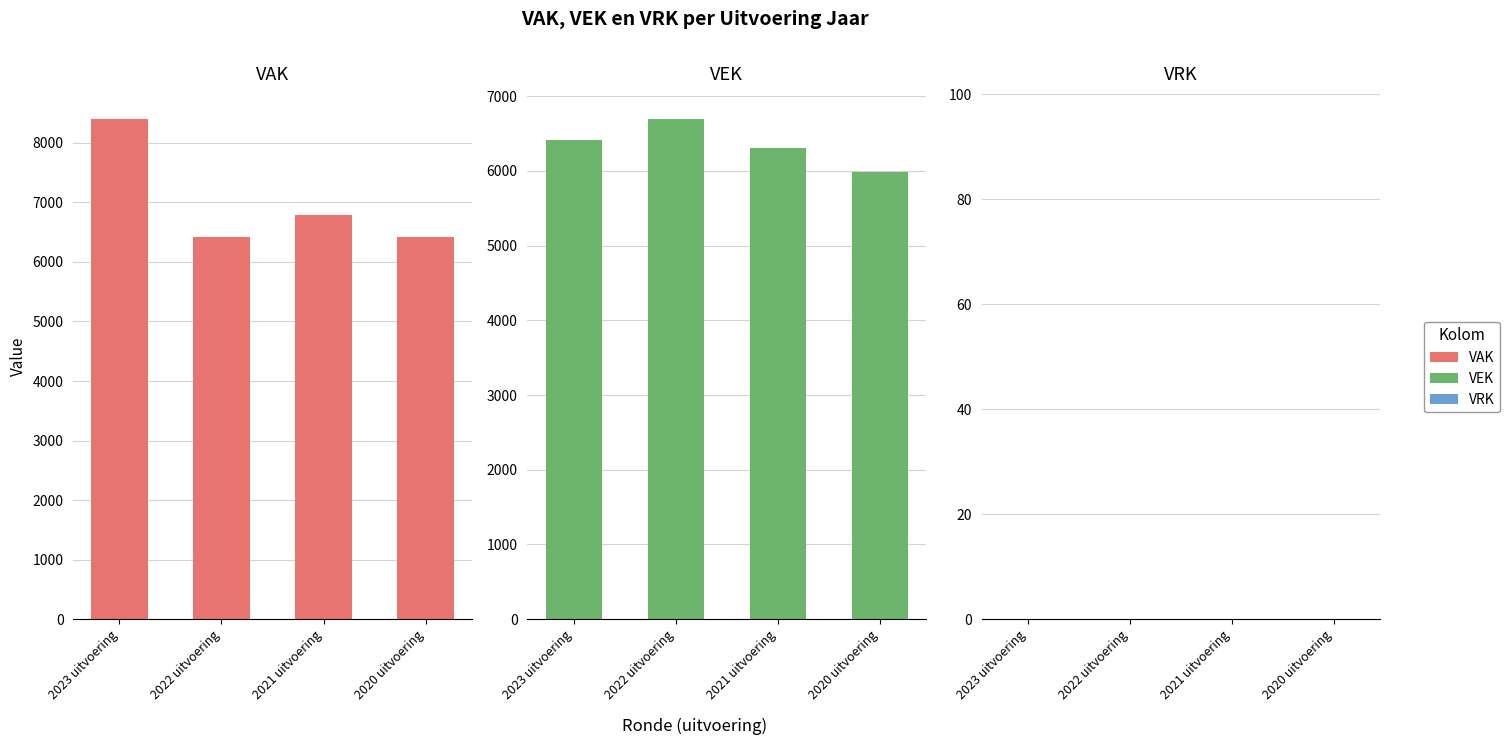

What are all the series names shown in the legend?

VAK, VEK, VRK